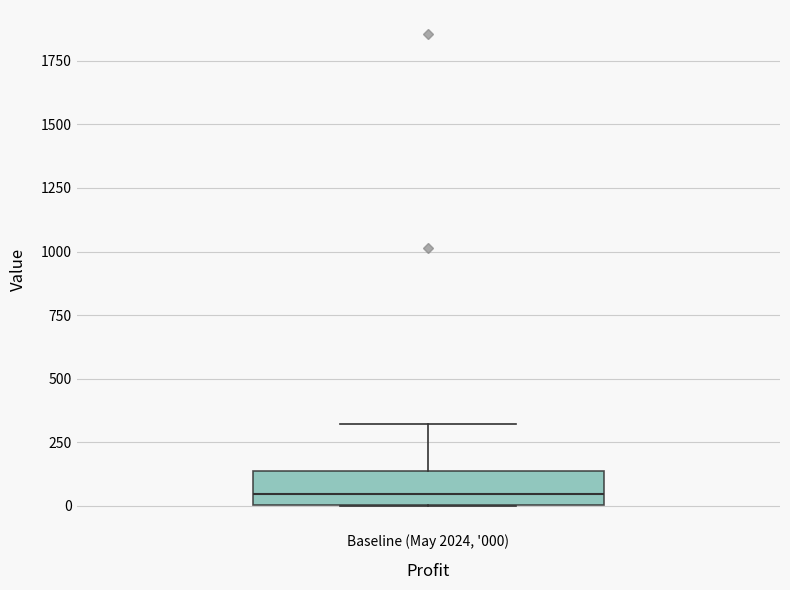

Read this box plot against the y-axis: the position of the median line, the range covered by the box, and the ends of both whiskers. The values are not printed on the chart, so give them approximately, as read against the axis.

median 50, box 0 to 150, whiskers 0 to 300